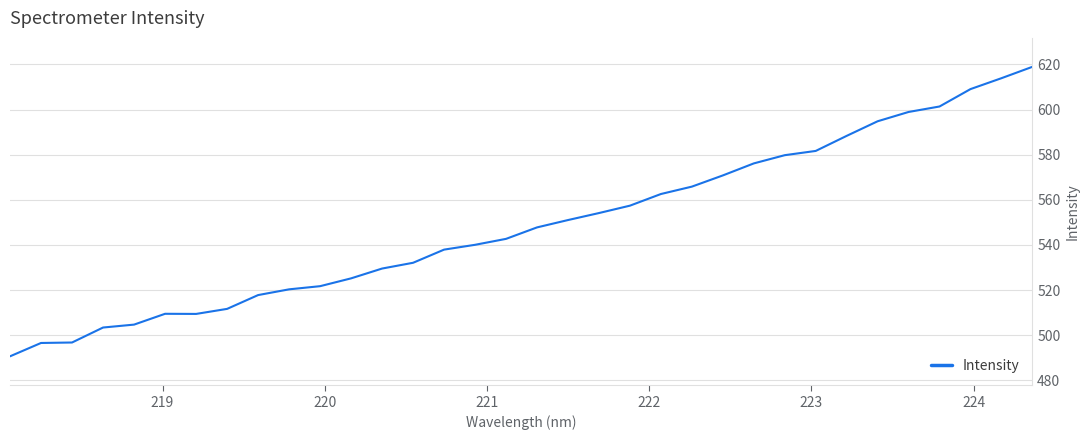

What is the smallest value displayed?

490.7